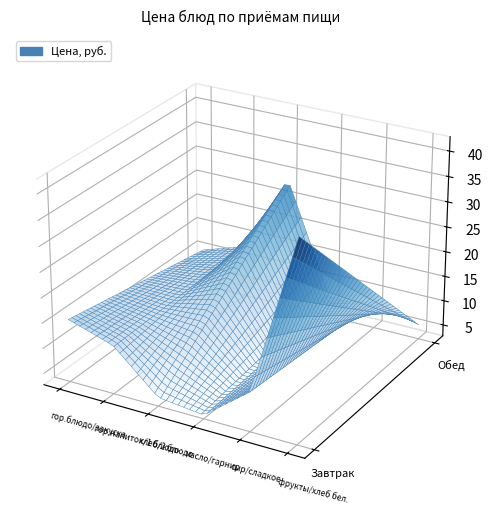

What is the difference between the maximum and second lowest values in the Завтрак series?

37.5